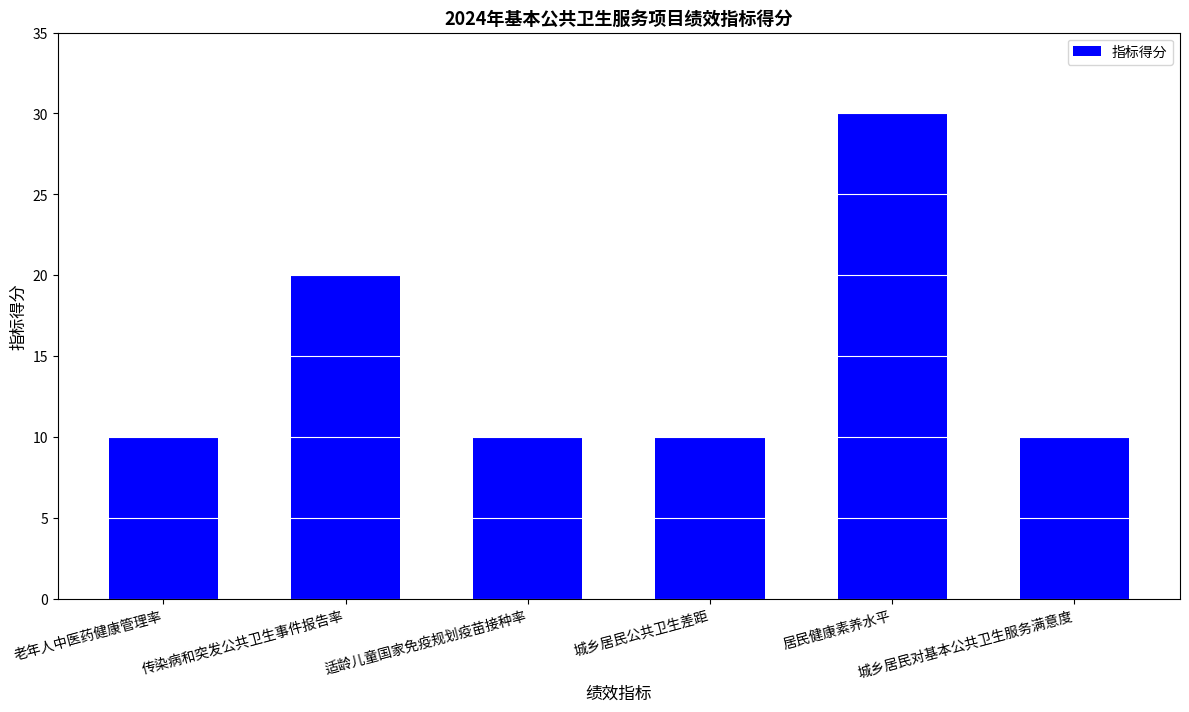

What is the greatest value displayed?

30